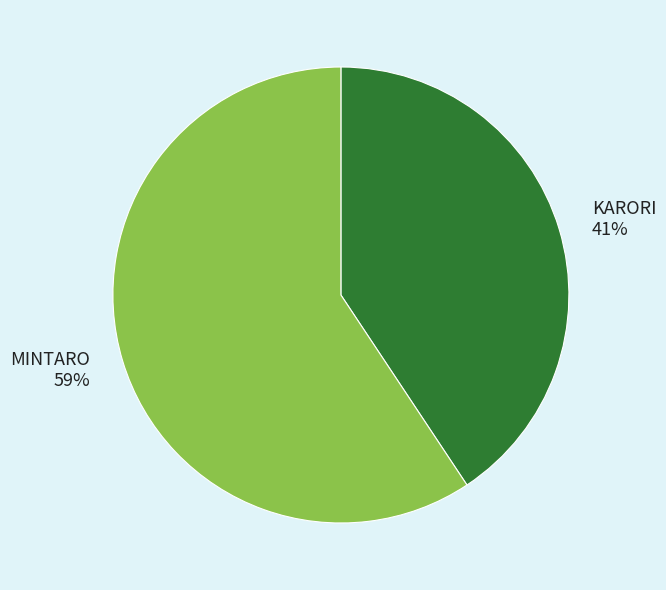

Is it true that KARORI is 41% of the pie?

True